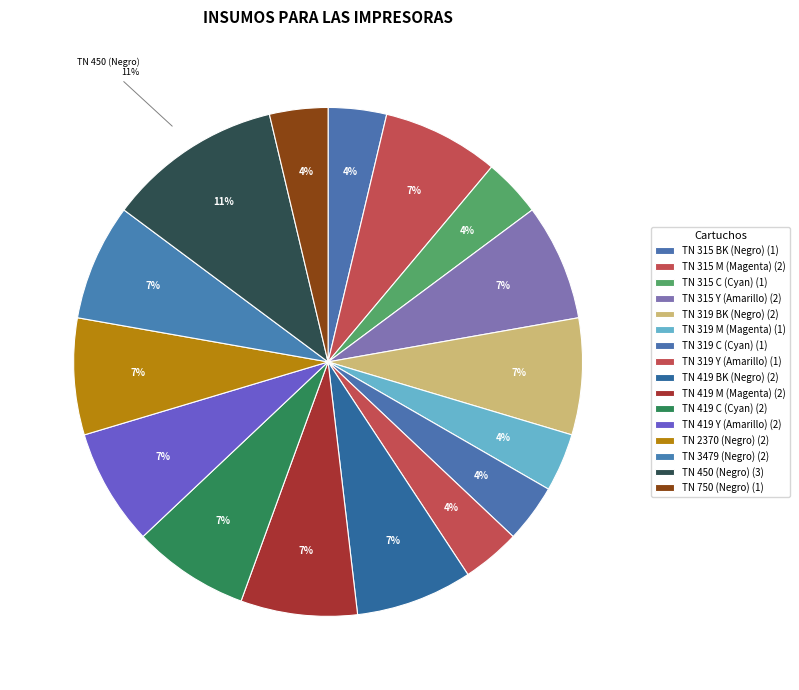

Is it true that TN 315 M (Magenta) is 1% of the pie?

False